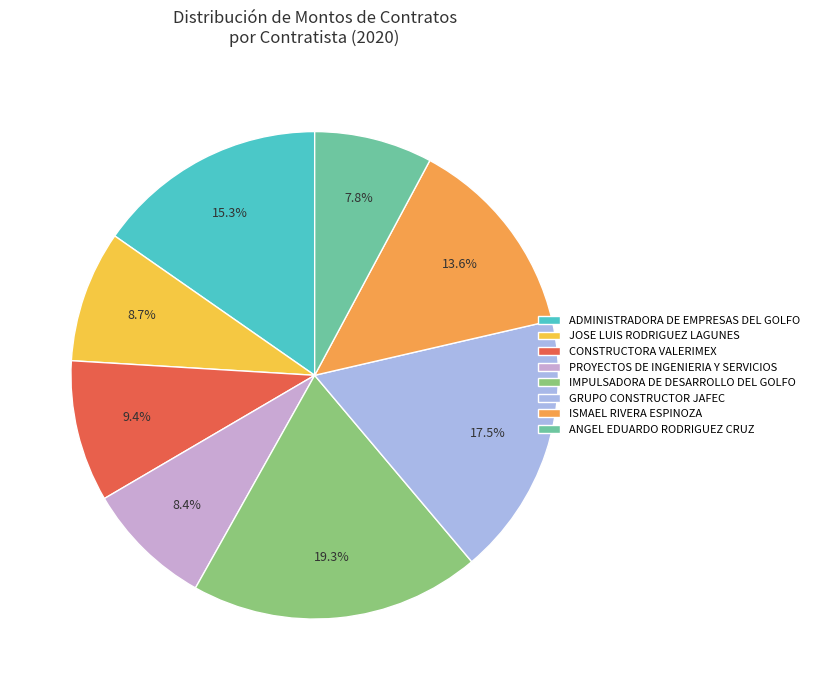

What is the ratio of the value at ANGEL EDUARDO RODRIGUEZ CRUZ to the value at IMPULSADORA DE DESARROLLO DEL GOLFO?

0.4